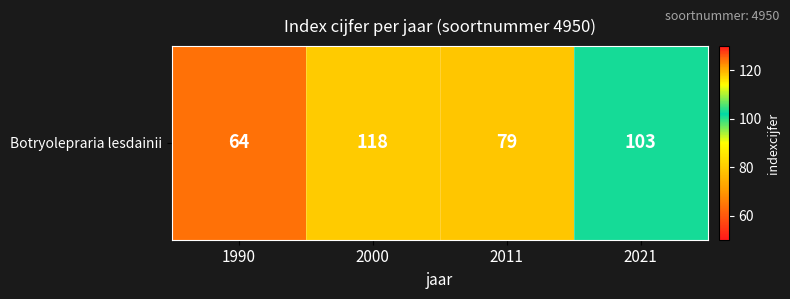

What is the sum of all values?

364